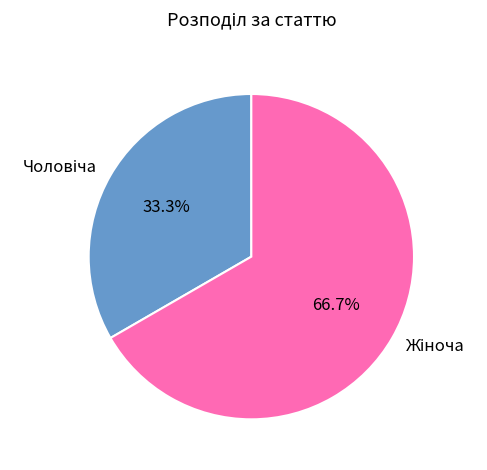

Is there a majority slice in this chart?

Yes